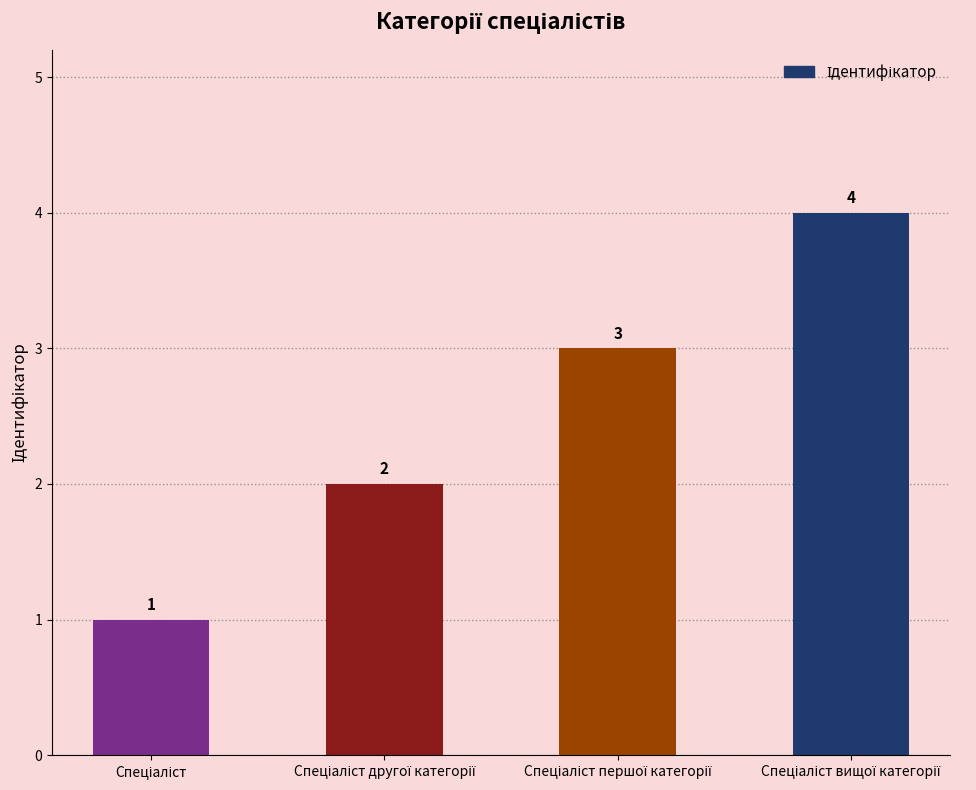

What is the greatest value displayed?

4